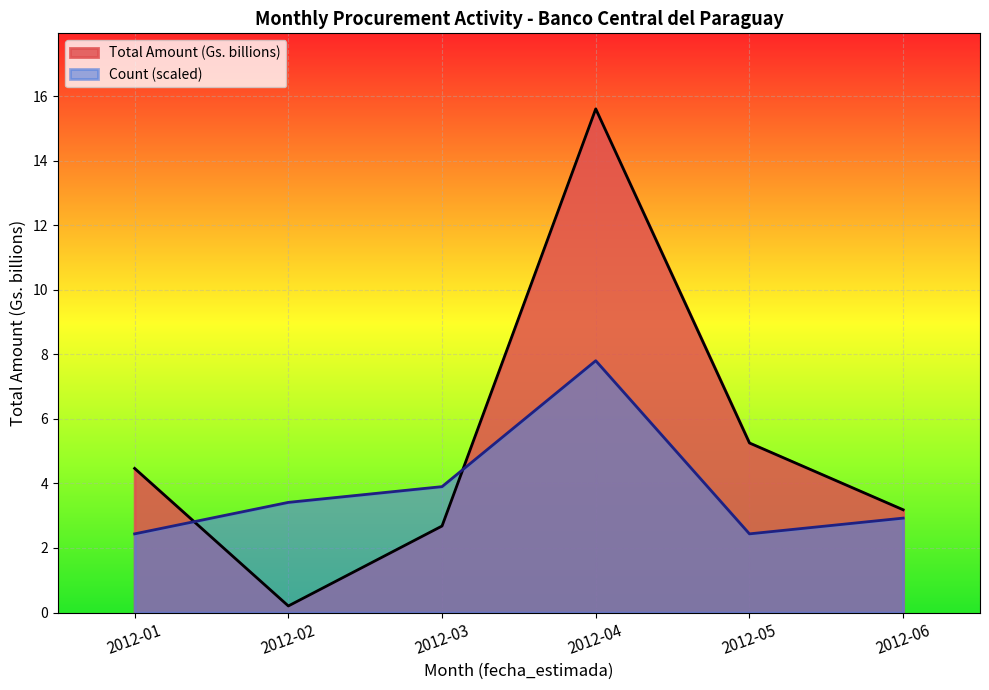

Count the number of data series in this chart.

2